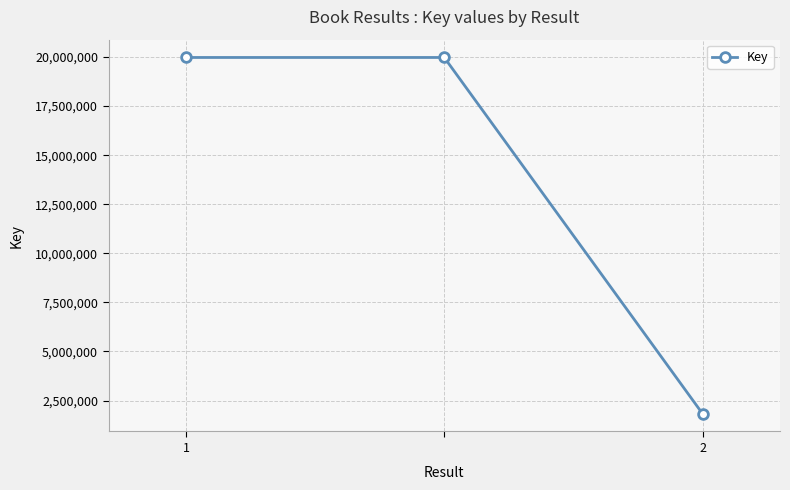

What is the smallest value displayed?

1829842